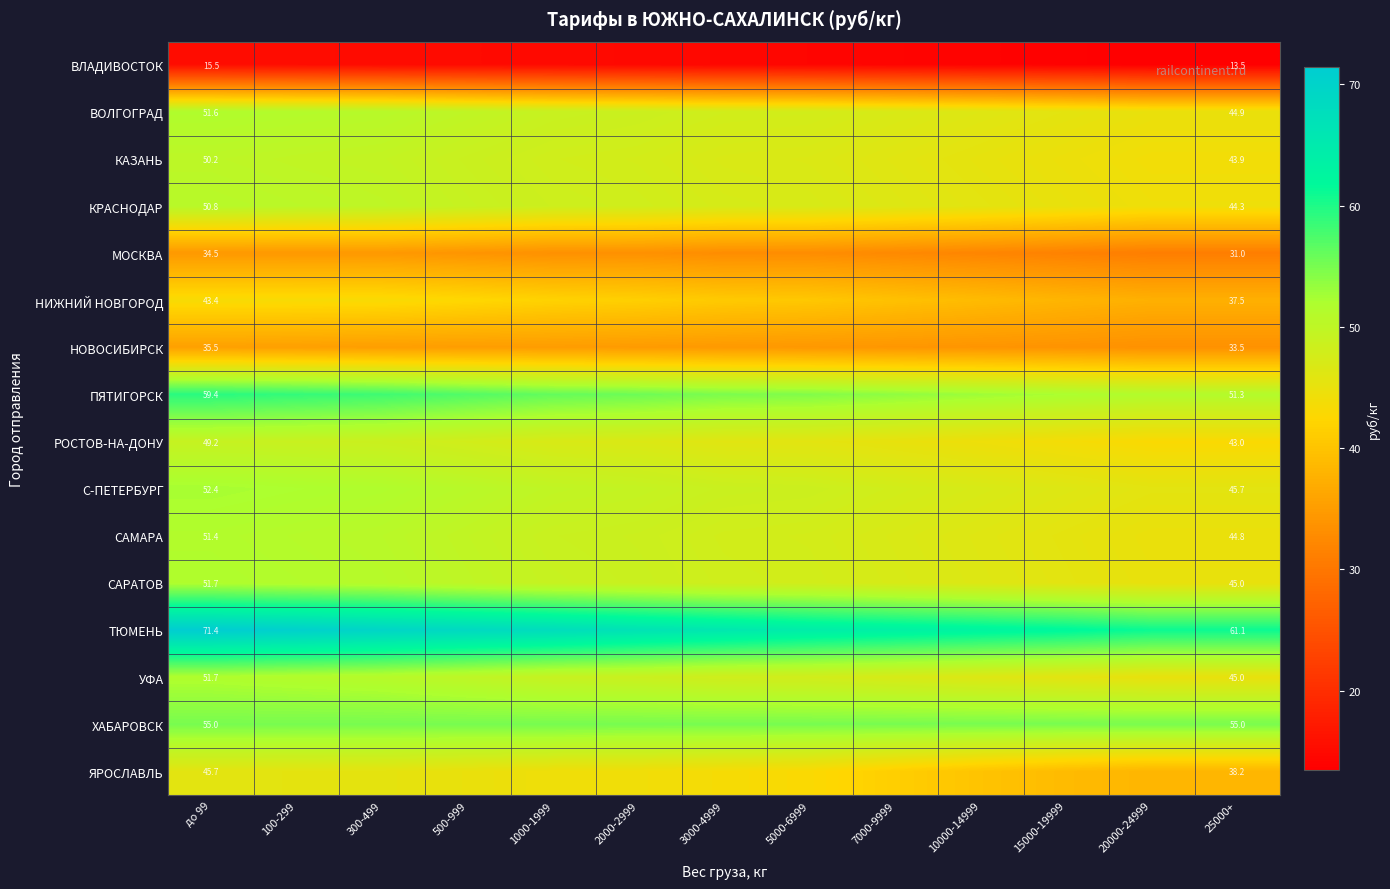

What is the maximum value shown in the chart?

71.4